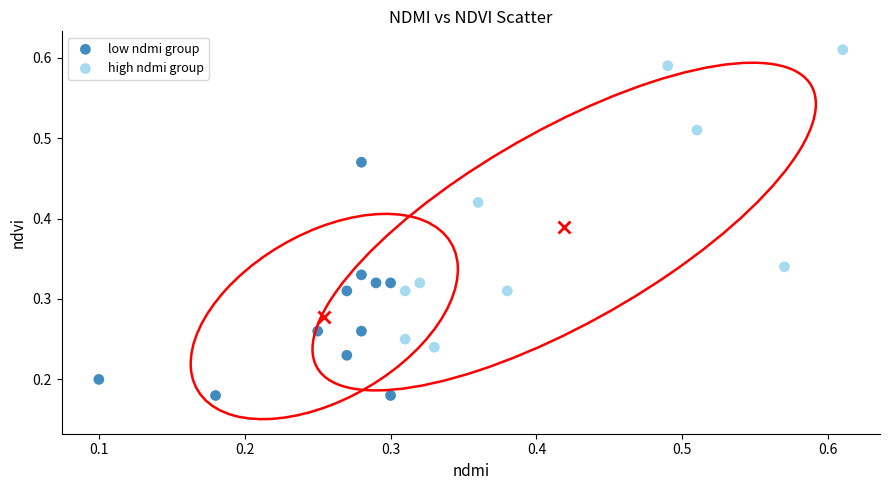

Which series contains the lowest Y value?

low ndmi group